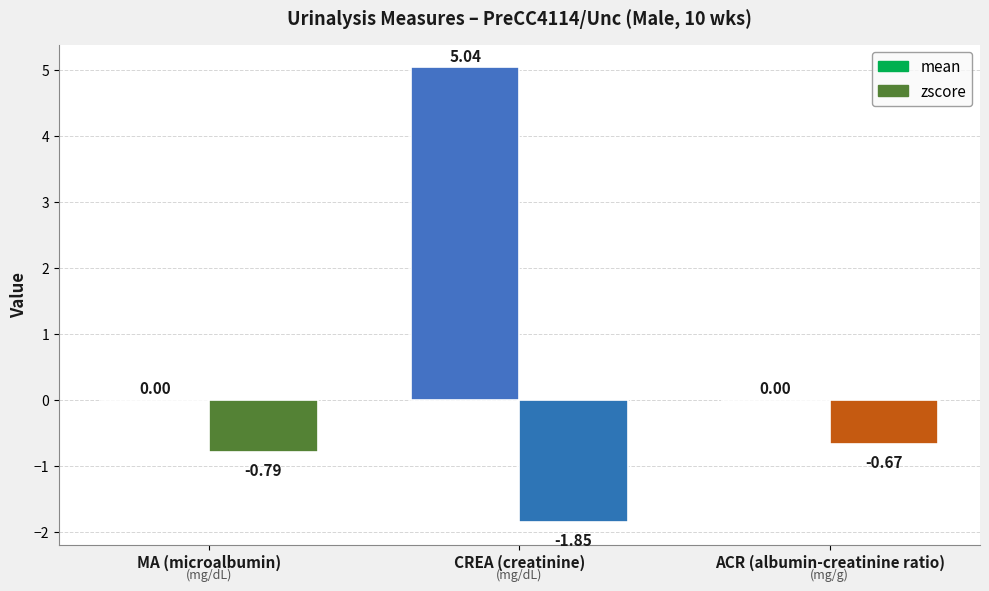

What is the sum of the zscore values at ACR (albumin-creatinine ratio) and MA (microalbumin)?

-1.5